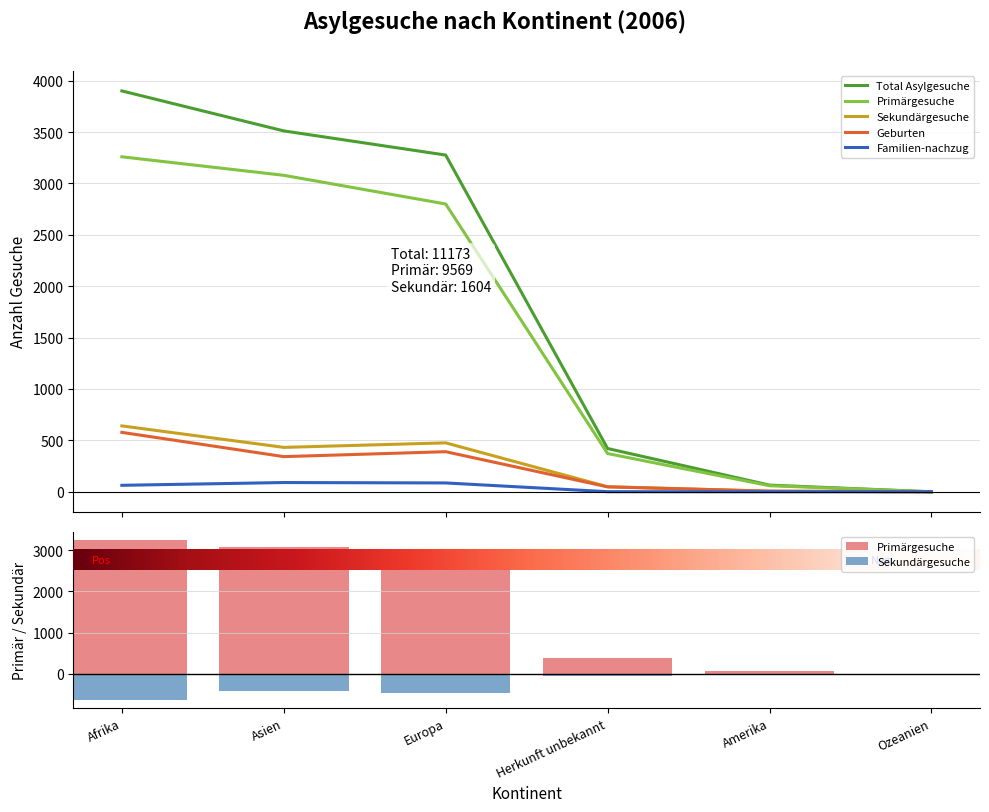

Which series has the largest total across all categories?

Total Asylgesuche